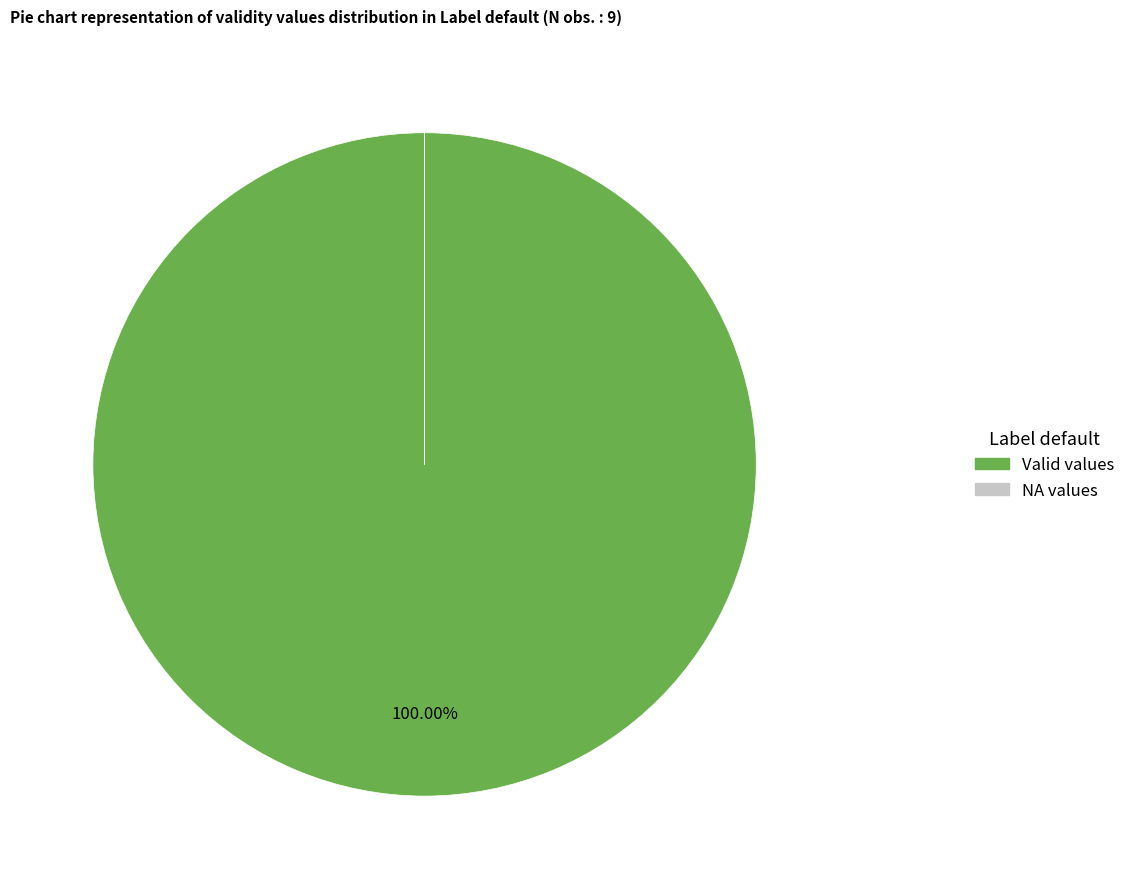

Is there a majority slice in this chart?

Yes